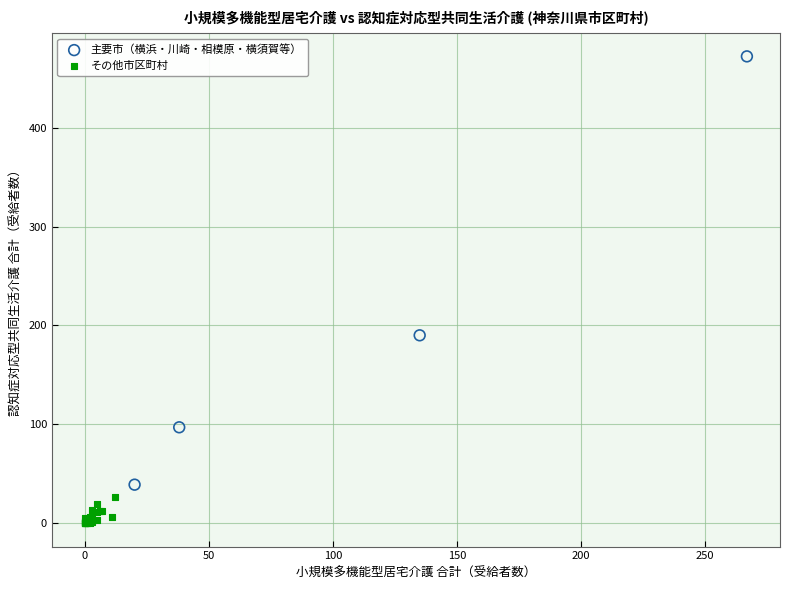

Which series contains the highest Y value?

主要市（横浜・川崎・相模原・横須賀等）